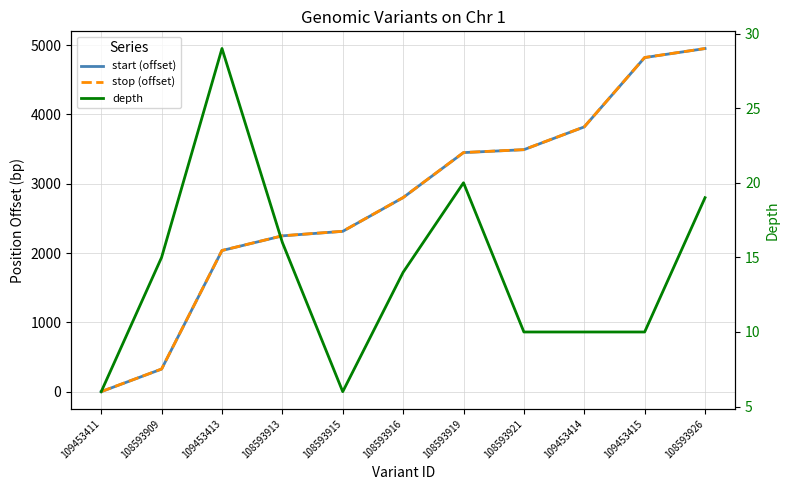

At how many categories does at least one series exceed 899?

9